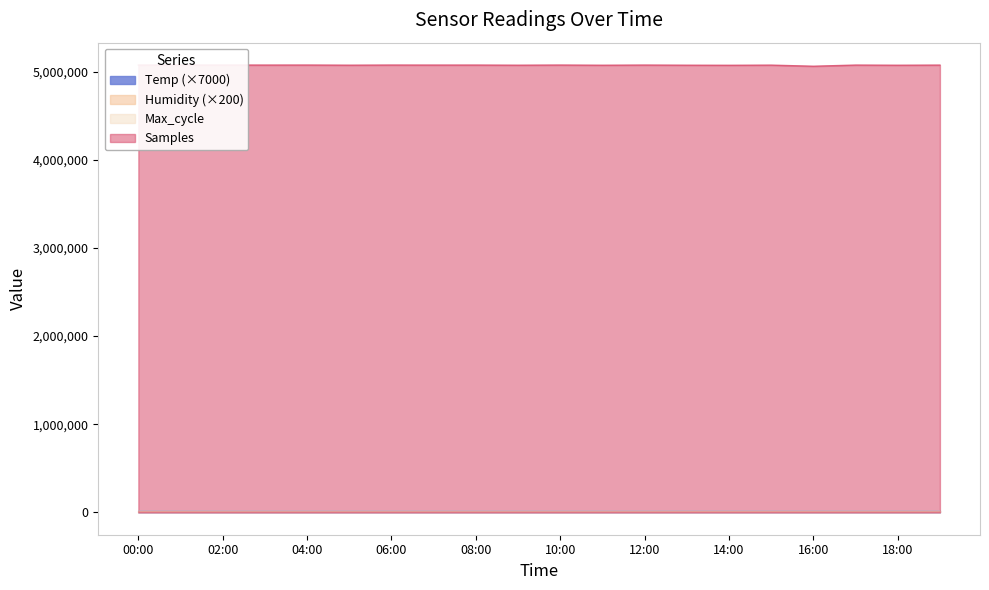

True or false: Temp (×7000) has a value of 18200 at 00:00.

True